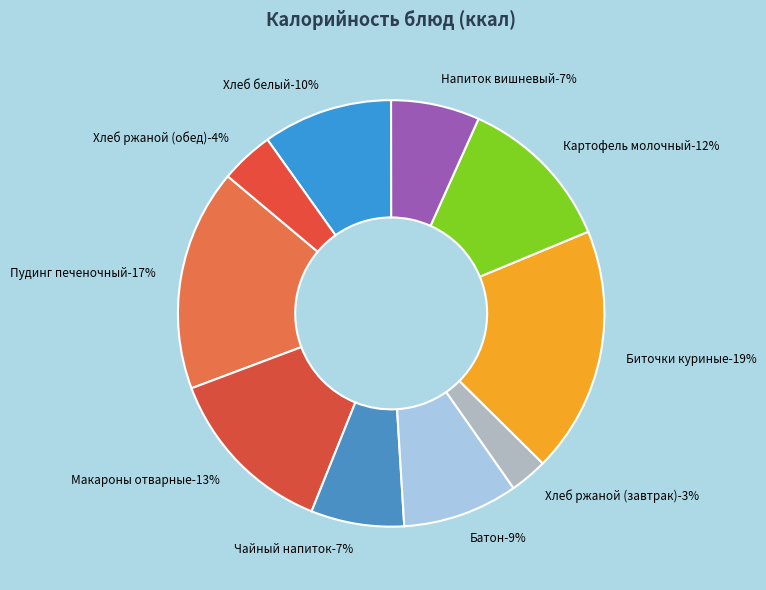

Is Хлеб ржаной (завтрак) the majority of the pie?

No